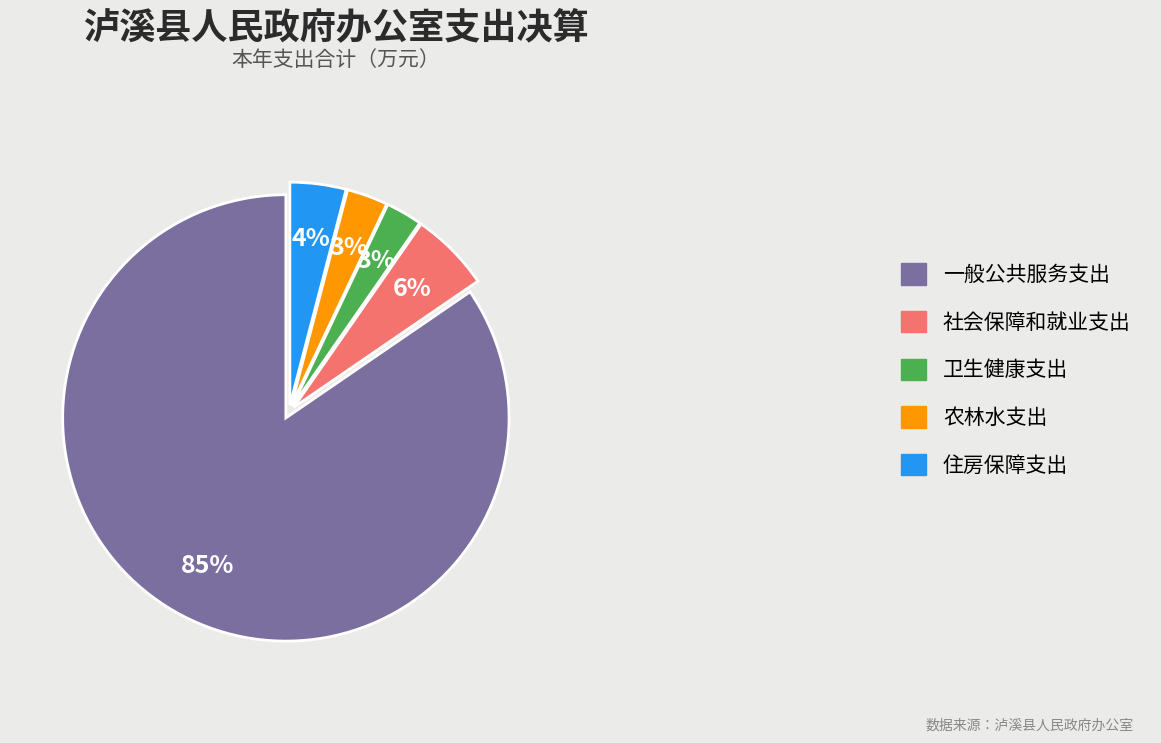

How many segments does this pie chart have?

5